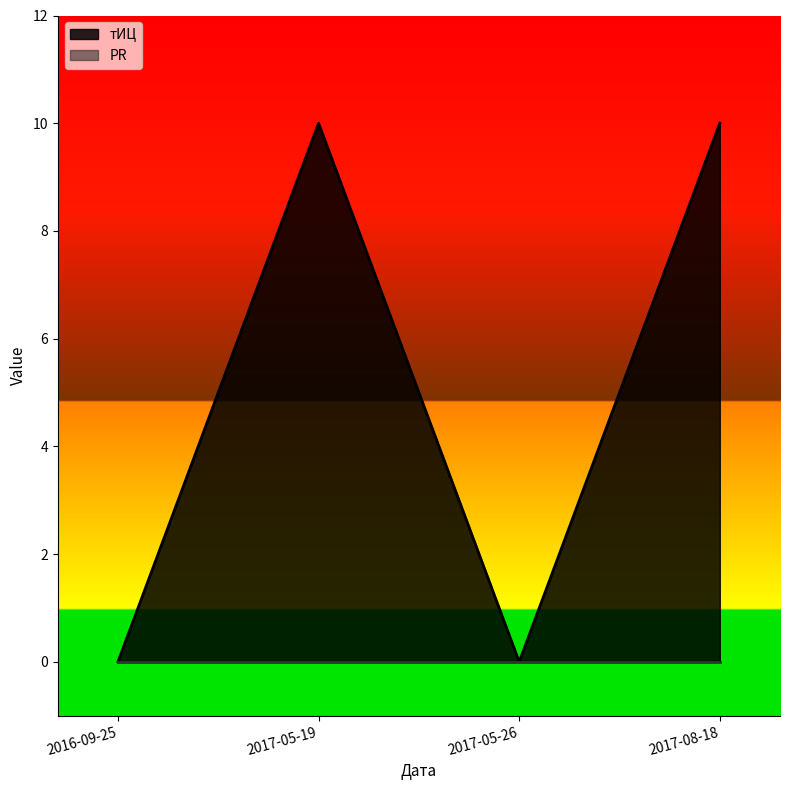

How many positive values are there?

2